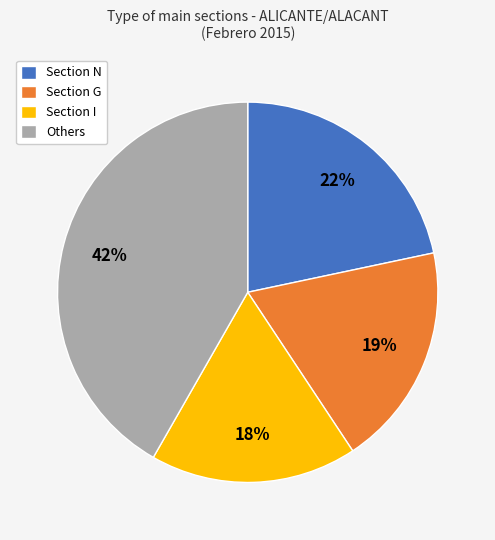

Between Section I and Others, which is larger?

Others